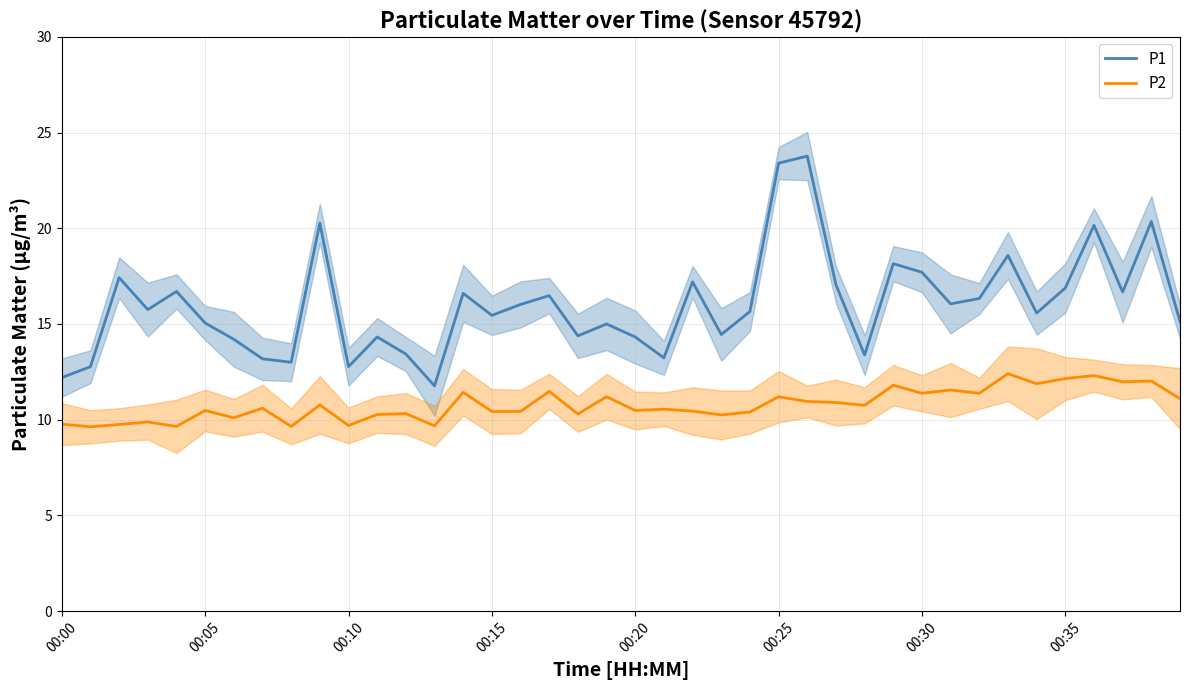

Is the value of P2 at 31 greater than the value of P1 at 26?

No